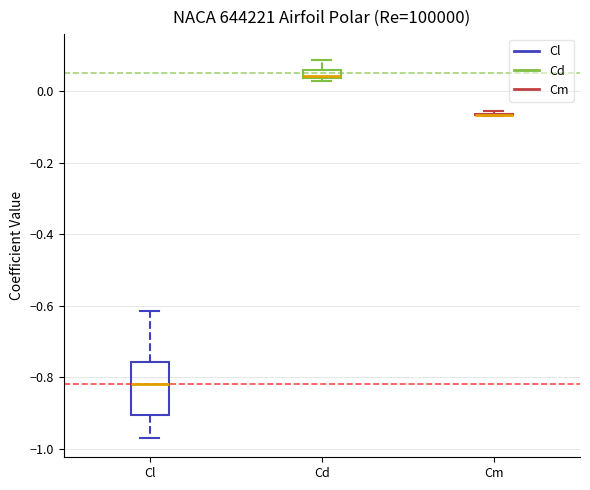

Where does the upper whisker of the box for Cd end on the y-axis? The values are not printed on the chart, so give them approximately, as read against the axis.

0.08